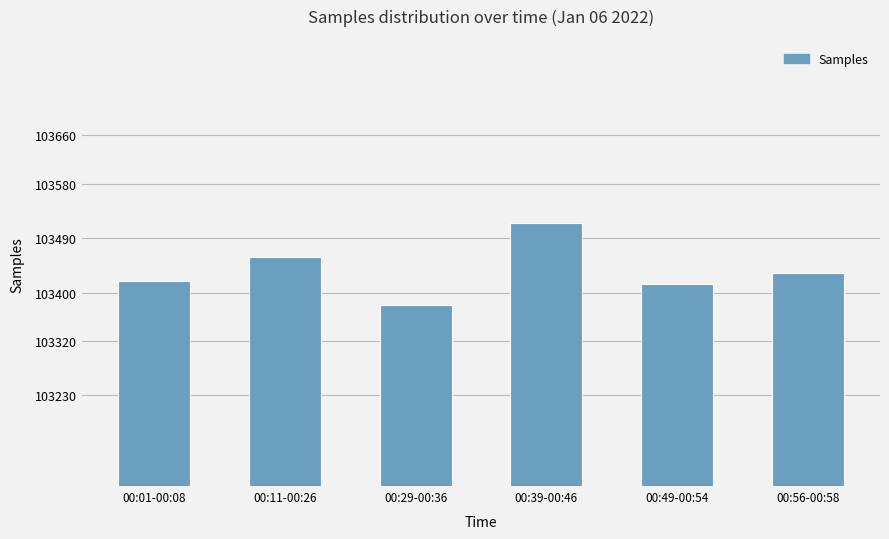

Which has a higher value, 00:56-00:58 or 00:11-00:26?

00:11-00:26